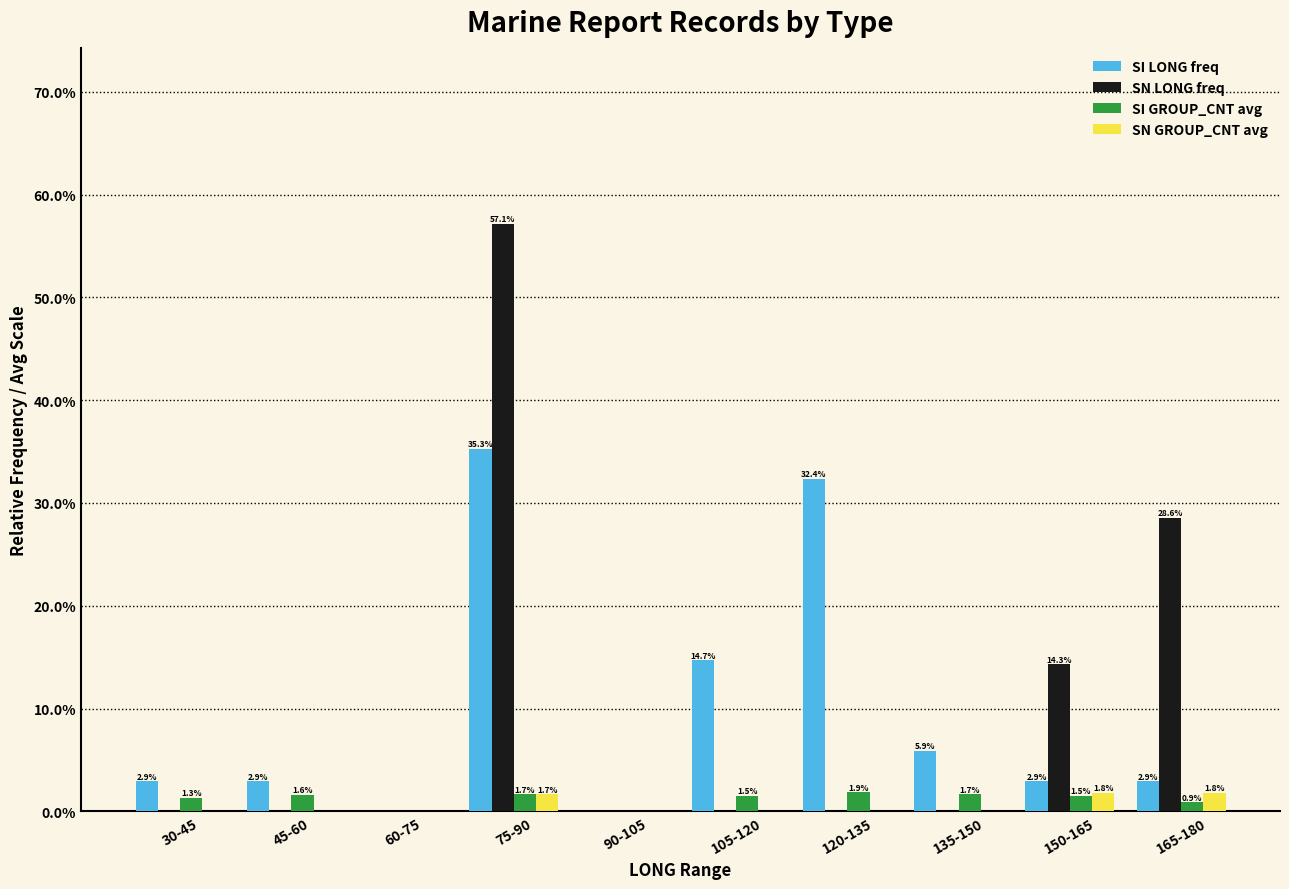

What is the highest value of the SN LONG freq series?

57.1